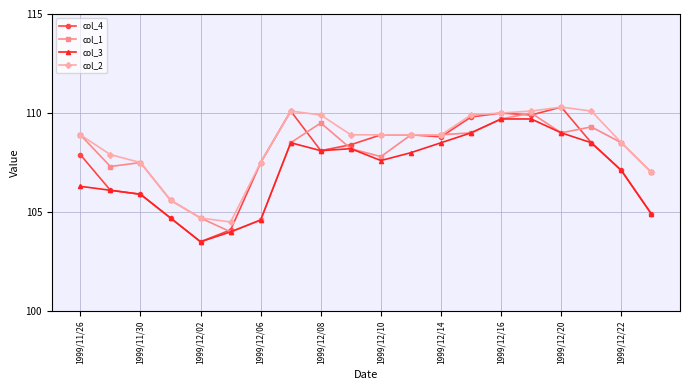

Which series has the largest range (max minus min)?

col_4